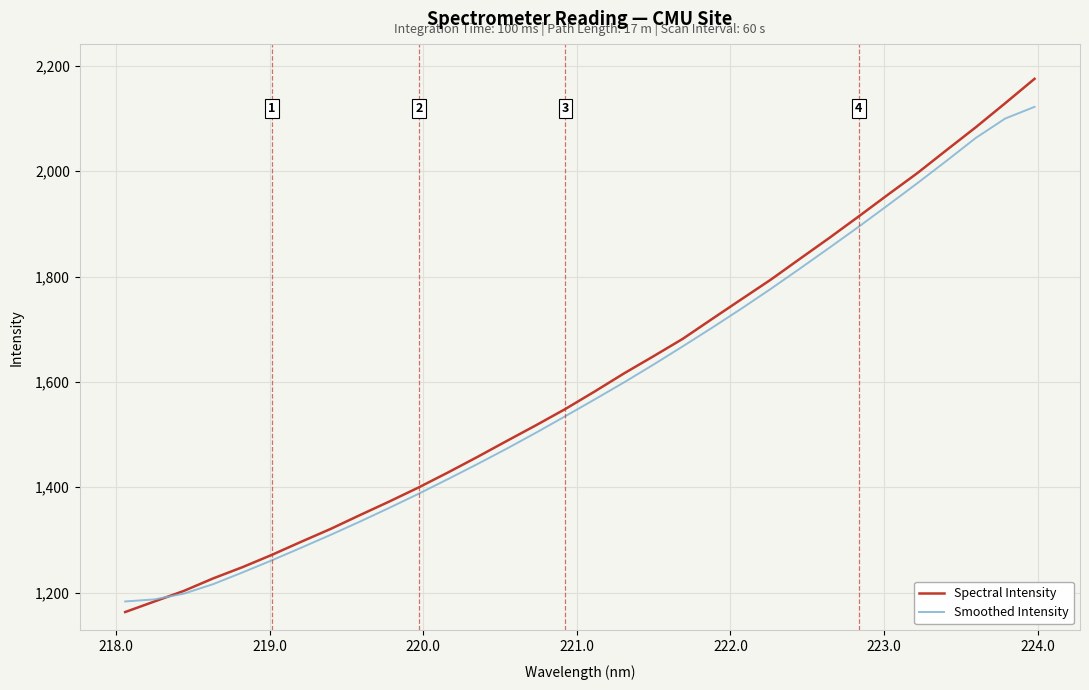

Which series has the largest range (max minus min)?

Spectral Intensity